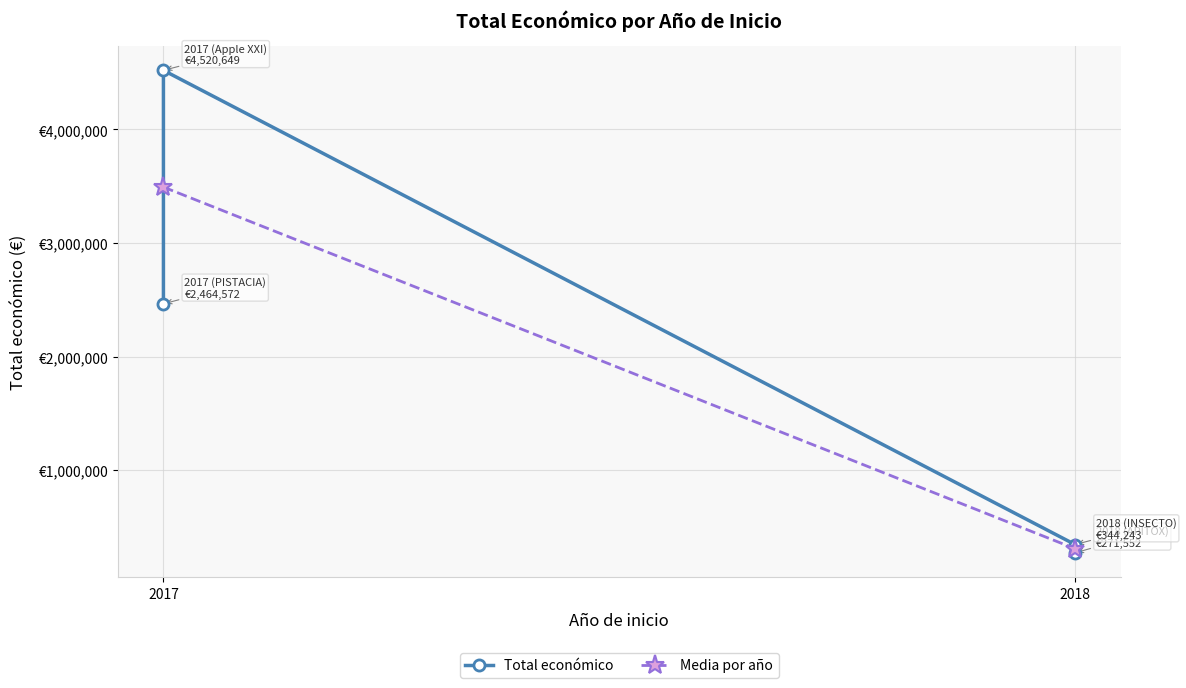

What is the label of the 1st point from the right?

2018 (APITOX)